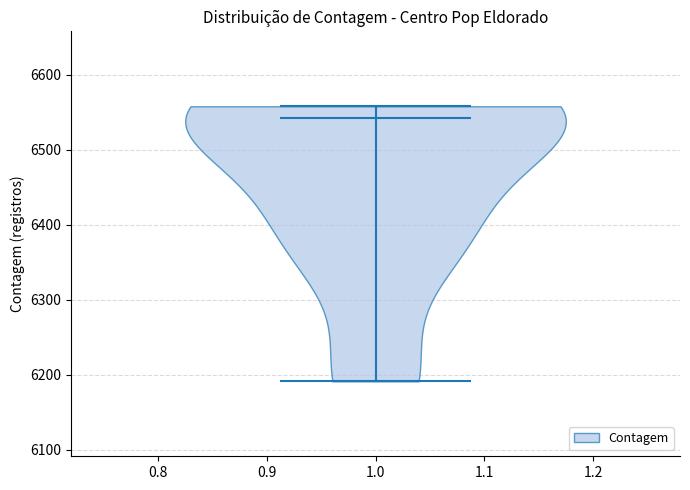

Read this violin plot against the y-axis: where its median line is, and the lowest and highest points the violin reaches. The values are not printed on the chart, so give them approximately, as read against the axis.

median line 6540, lowest point 6190, highest point 6560